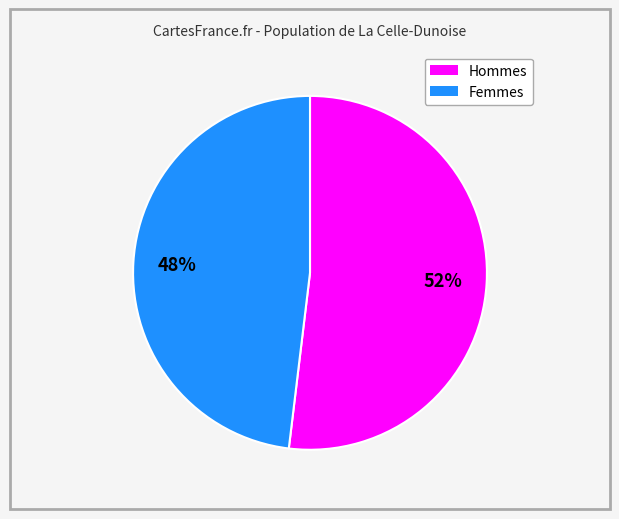

Is there any slice that represents more than half of the pie?

Yes